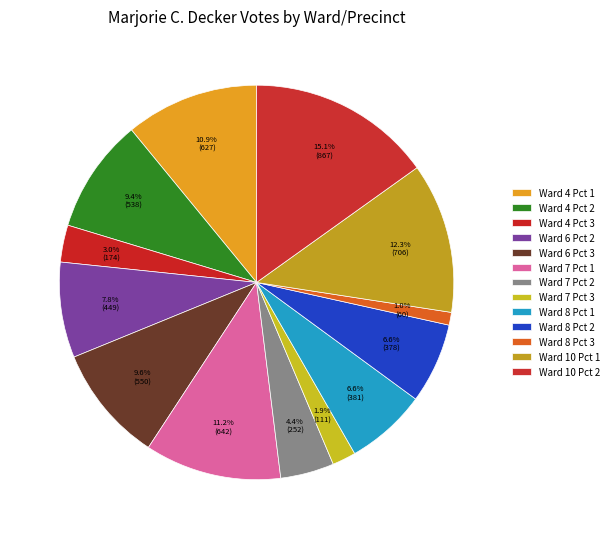

Count the number of slices in the pie.

13